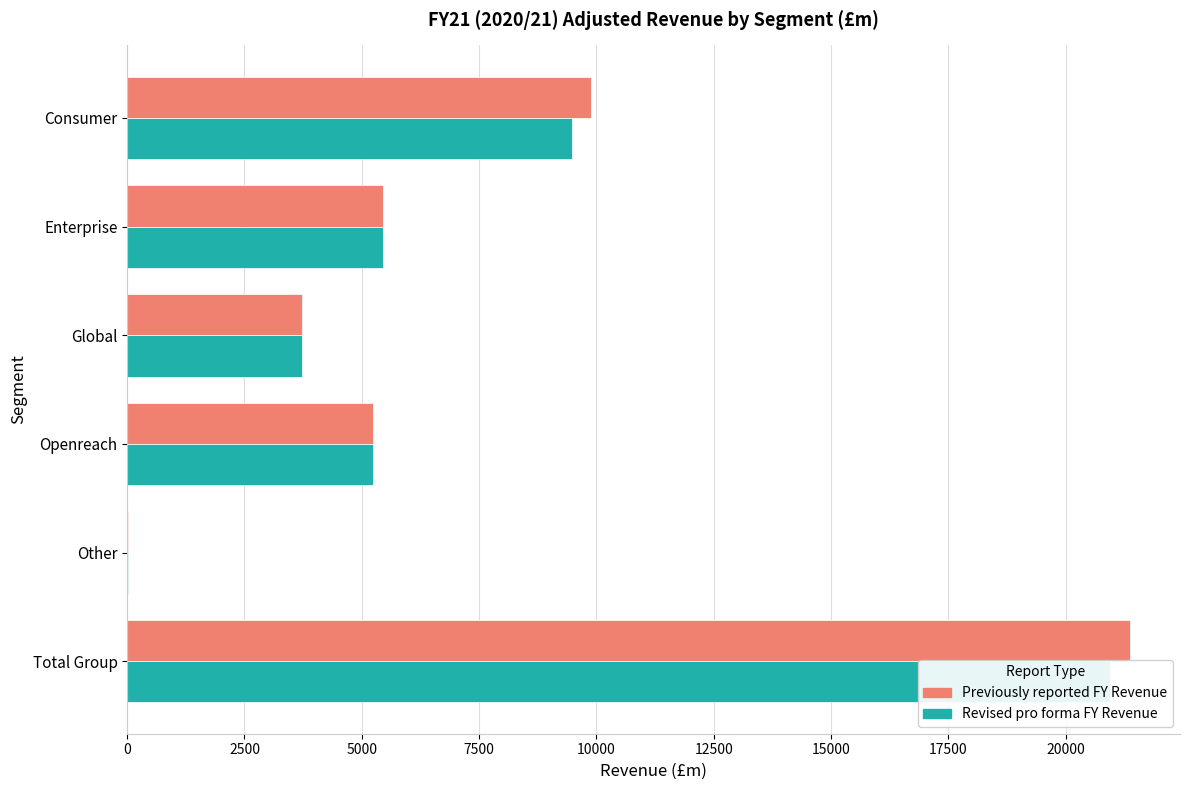

What is the greatest value displayed?

21370